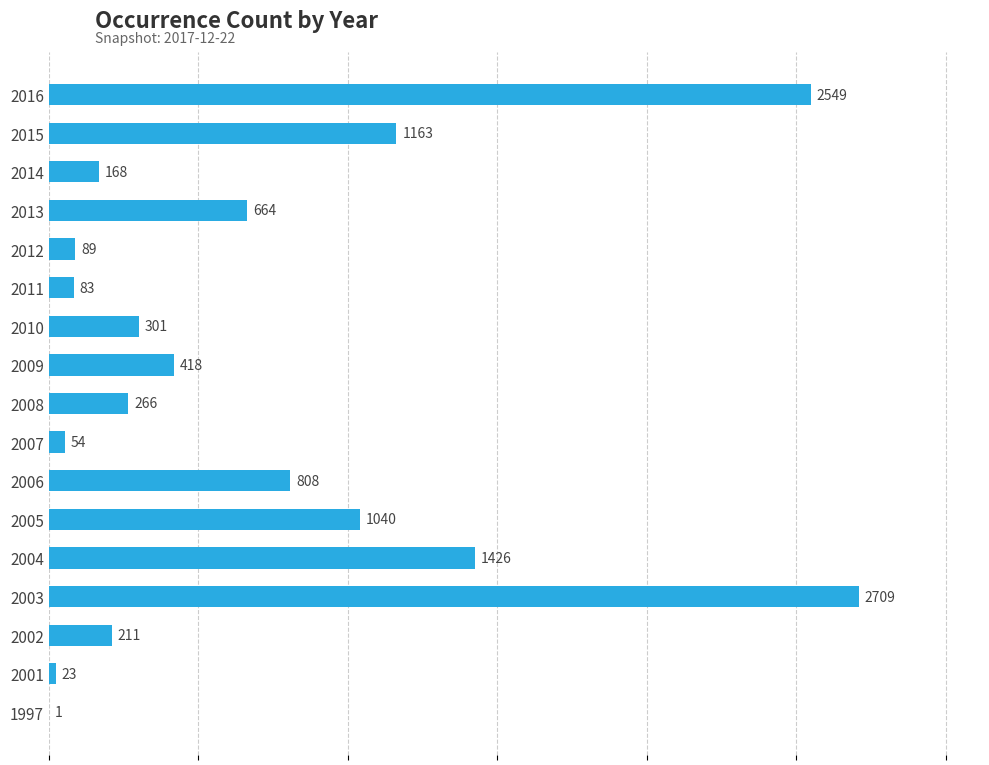

Count the number of categories in the chart.

17